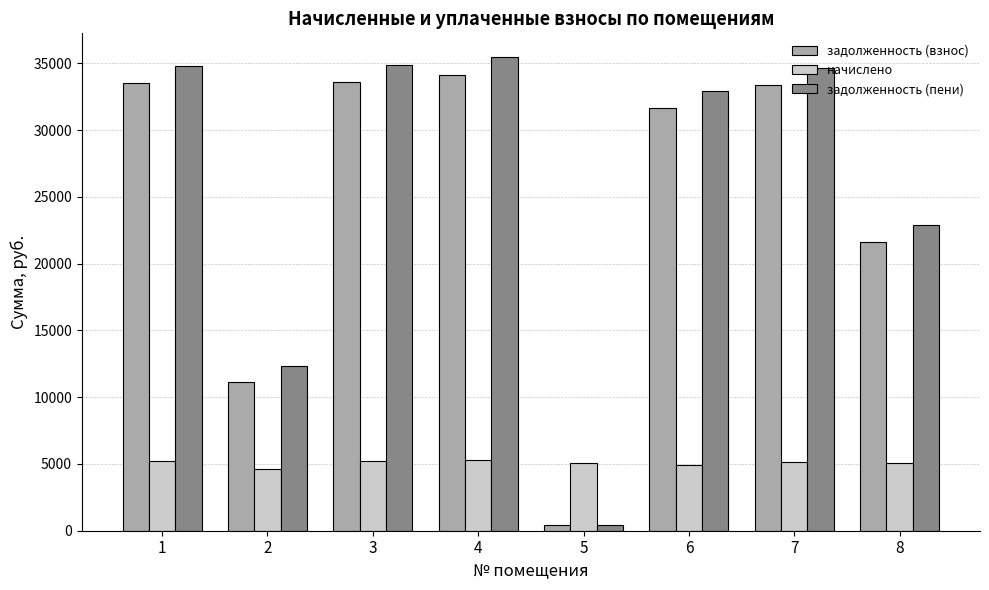

Rank the series by their maximum value, from lowest to highest.

начислено, задолженность (взнос), задолженность (пени)